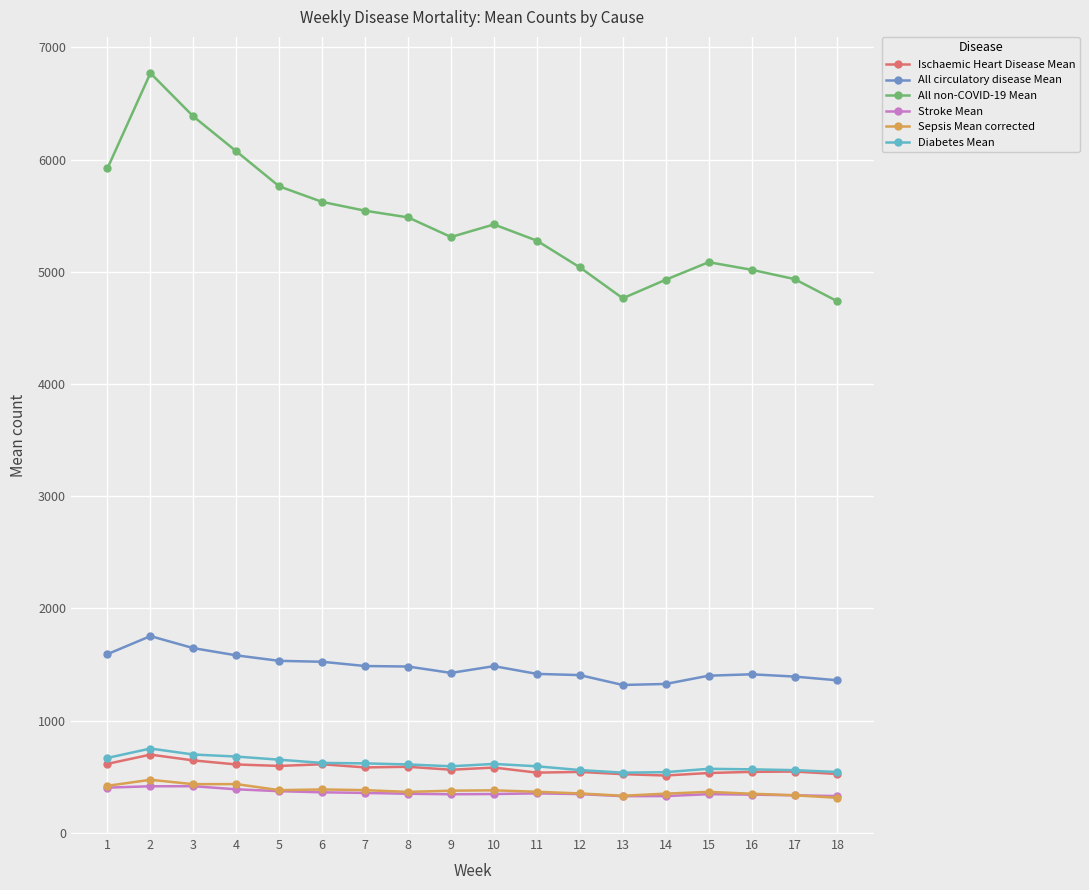

What is the maximum value shown in the chart?

6771.0